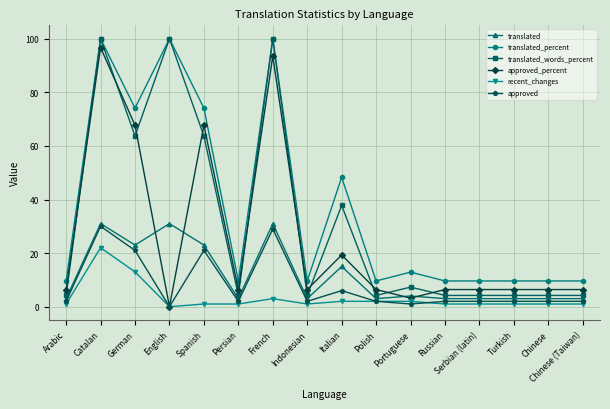

At how many categories does at least one series exceed 87?

3